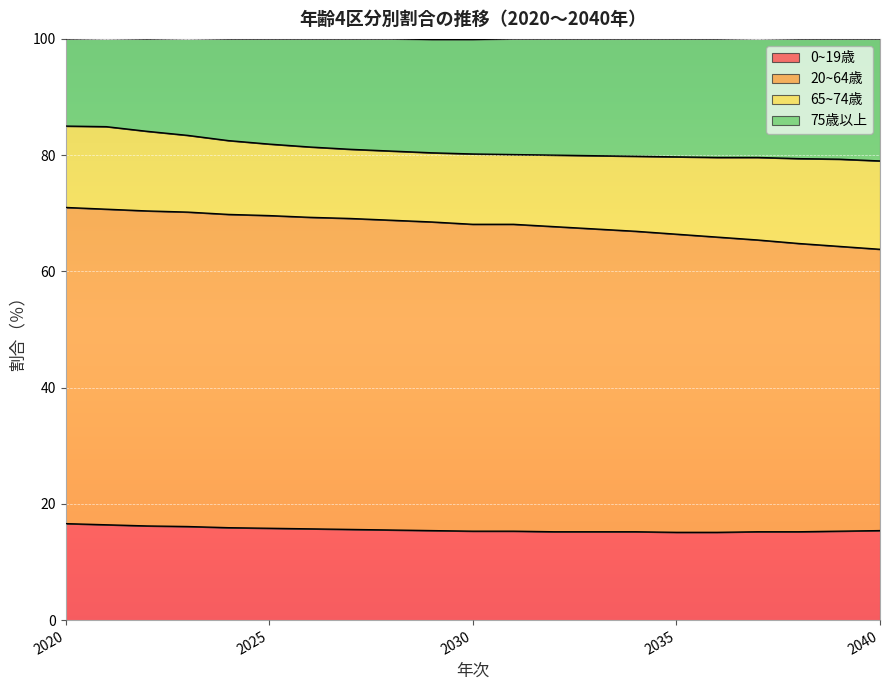

True or false: 20~64歳 and 75歳以上 intersect in this chart.

False